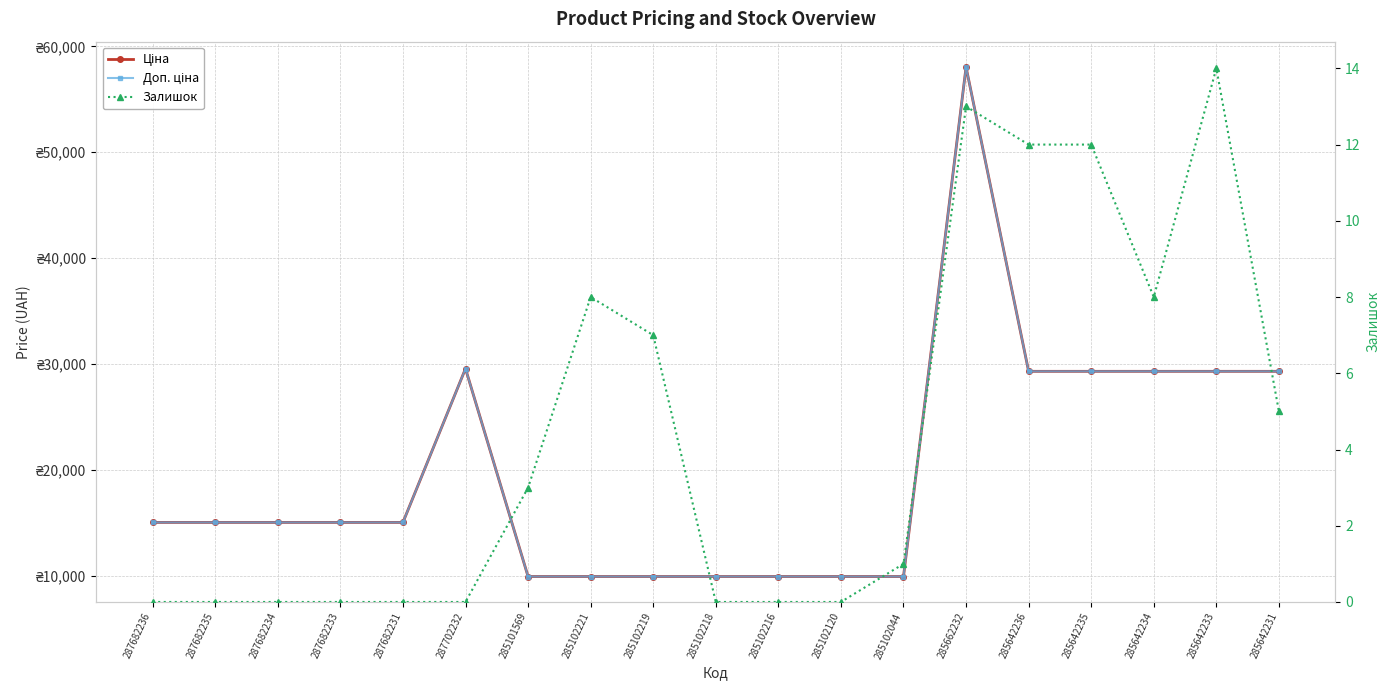

The Залишок series shows 0.0 at 285102218. True or false?

True